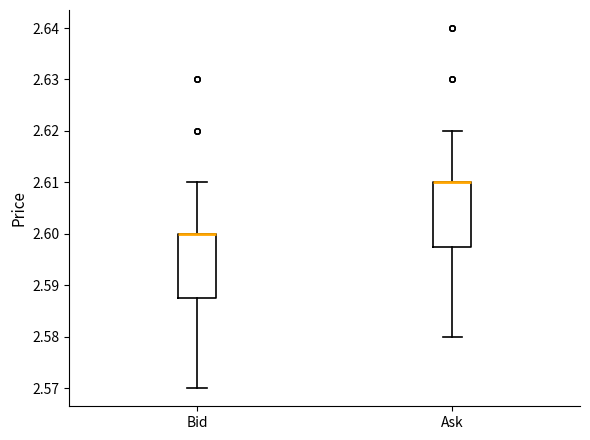

Reading left to right, read every box against the y-axis: the position of its median line, the range the box covers, and the ends of its whiskers. The values are not printed on the chart, so give them approximately, as read against the axis.

Bid: median 2.600 (drawn on the box's upper edge), box 2.588 to 2.600, whiskers 2.570 to 2.610
Ask: median 2.610 (drawn on the box's upper edge), box 2.598 to 2.610, whiskers 2.580 to 2.620